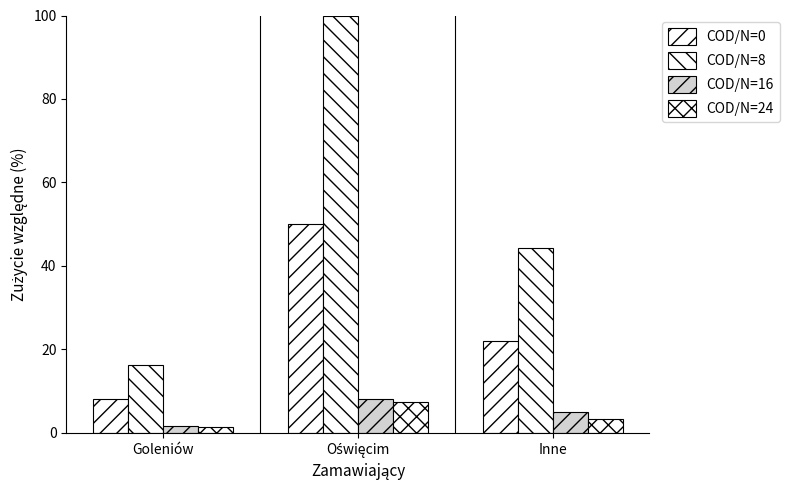

Are the bars grouped side by side (vs. stacked)?

Yes